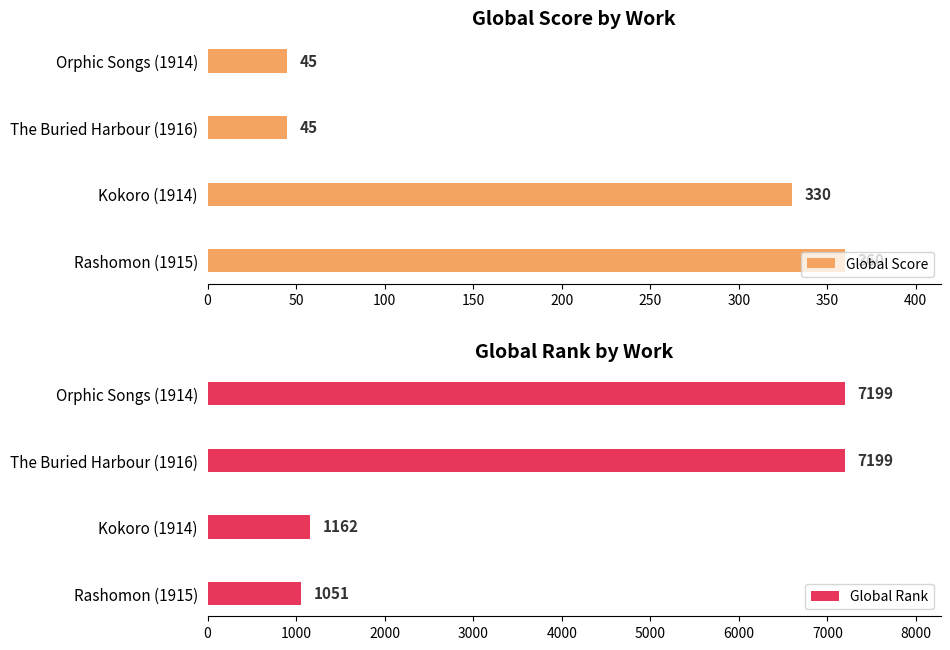

How many data points in Global Score are above 330?

1